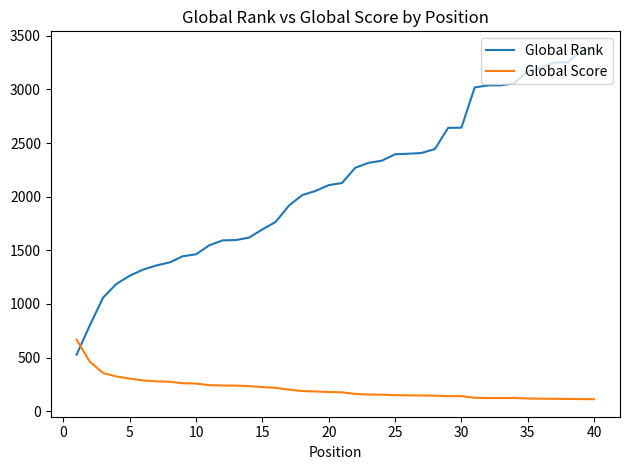

What are all the series names shown in the legend?

Global Rank, Global Score